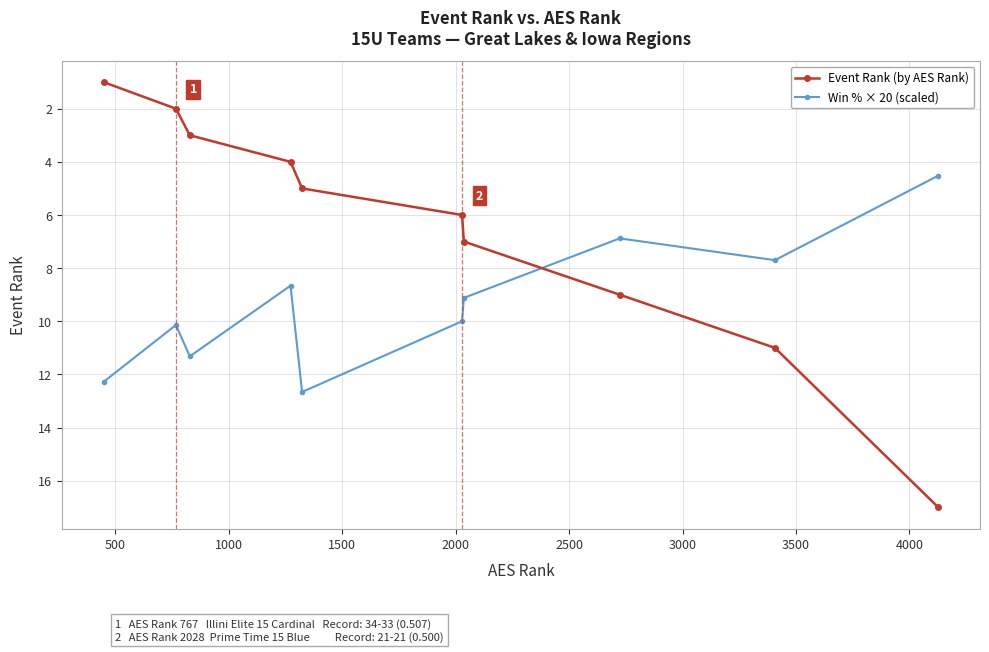

Which series ends up on top after the final intersection of Win % × 20 (scaled) and Event Rank (by AES Rank)?

Event Rank (by AES Rank)